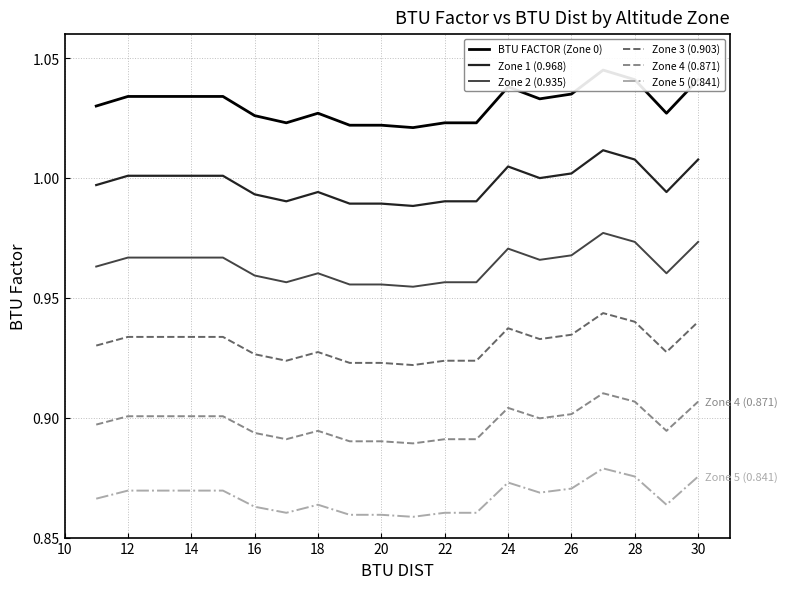

True or false: Zone 2 (0.935) and Zone 1 (0.968) cross at least once.

False